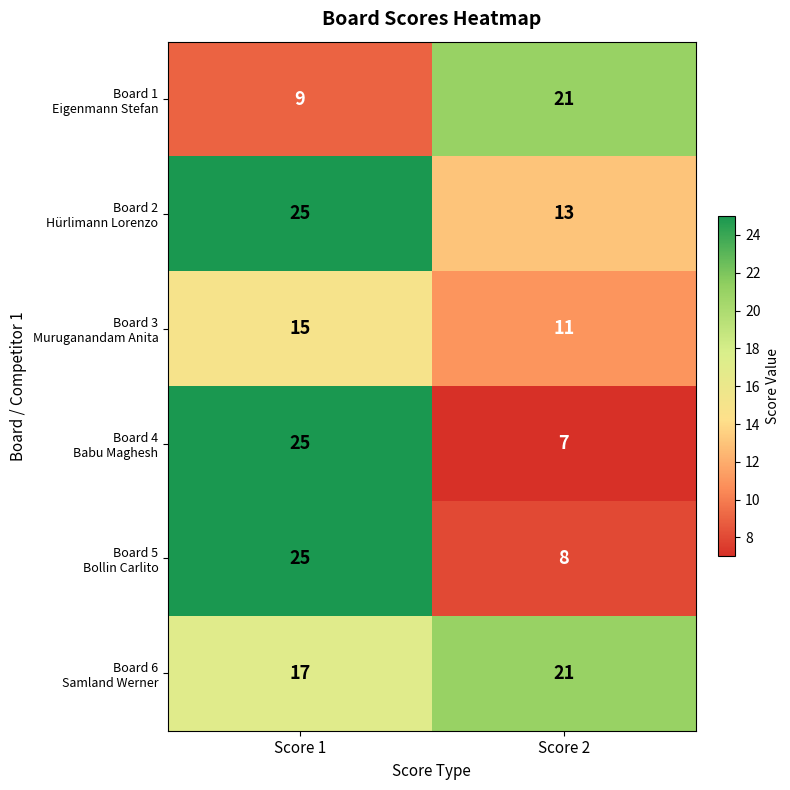

At how many categories does at least one series exceed 23?

1